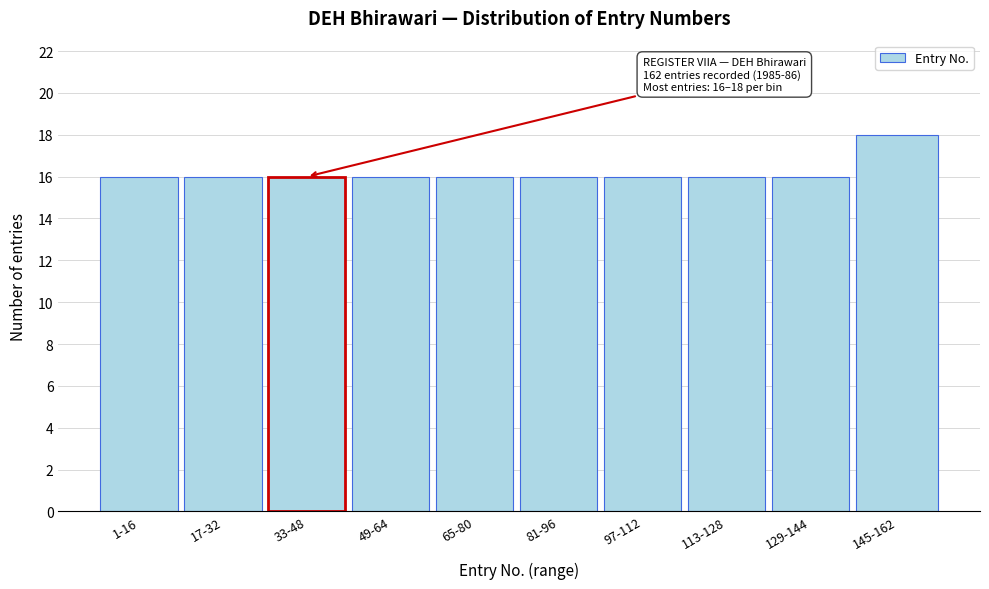

Reading left to right, list all the values displayed in this chart.

1-16=16	17-32=16	33-48=16	49-64=16	65-80=16	81-96=16	97-112=16	113-128=16	129-144=16	145-162=18